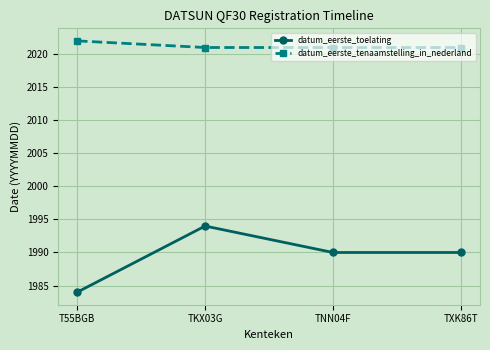

At which category does datum_eerste_toelating reach its first local peak?

TKX03G